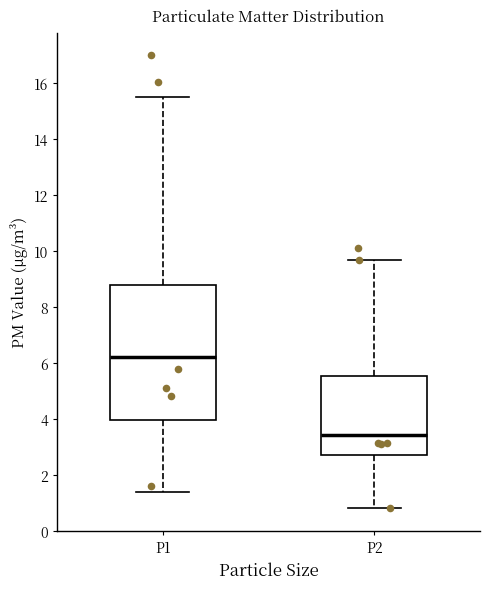

Comparing the boxes themselves (not the whiskers), which one is the tallest?

P1